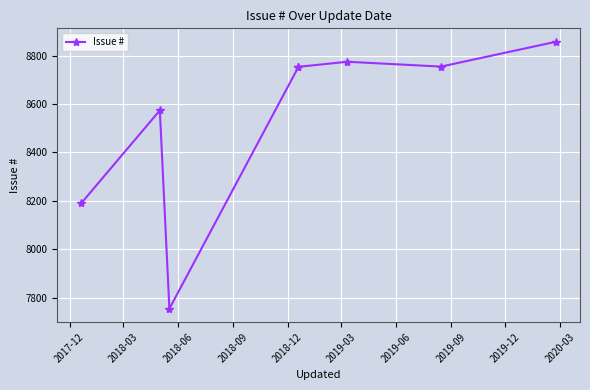

The chart shows a value of 12014 at 2017-12. True or false?

False